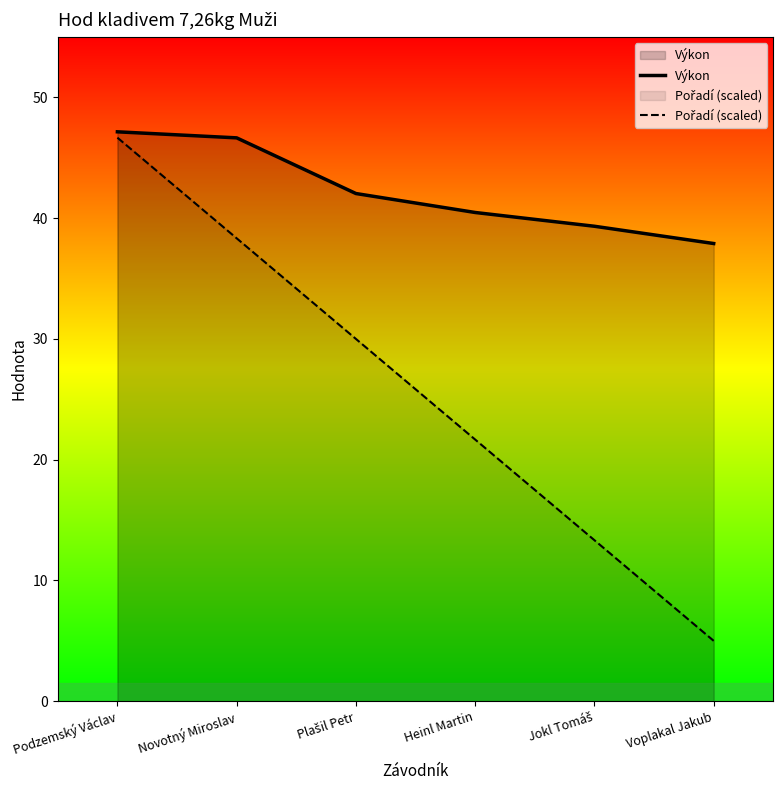

Is it true that Výkon equals 46.6 at Novotný Miroslav?

True